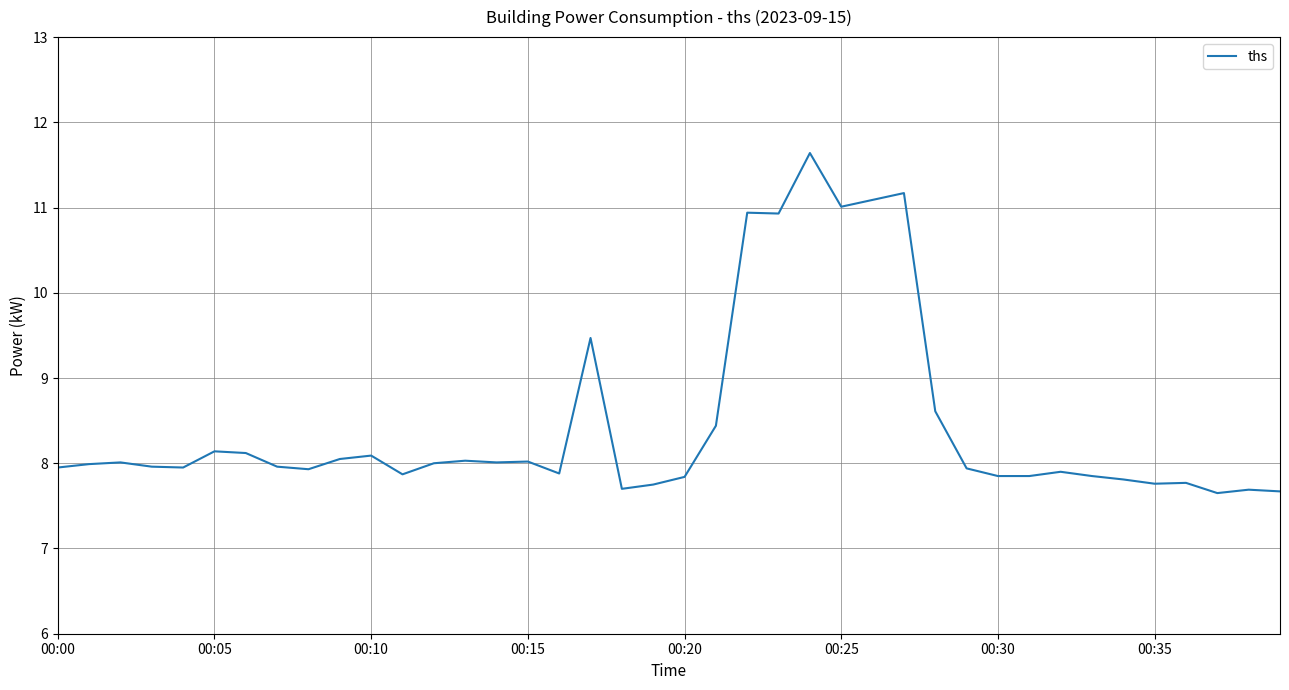

How many lines are shown in the chart?

1